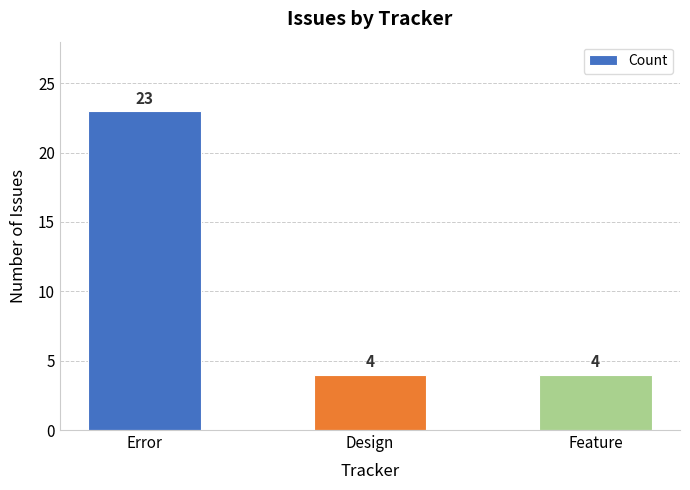

What position from the left is Design?

2